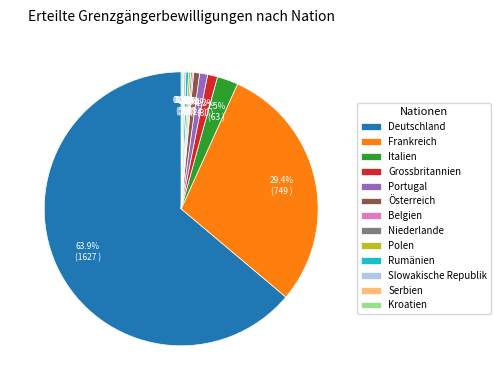

Combined, what portion of the pie is Grossbritannien and Portugal?

2.1%